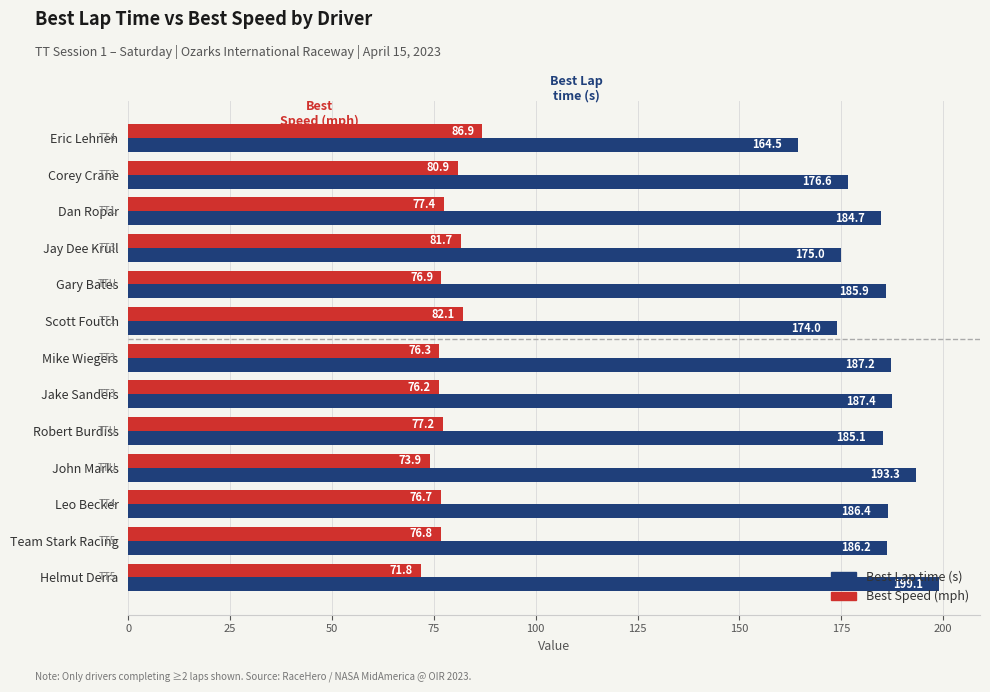

Which series has the largest total across all categories?

Best Lap time (s)